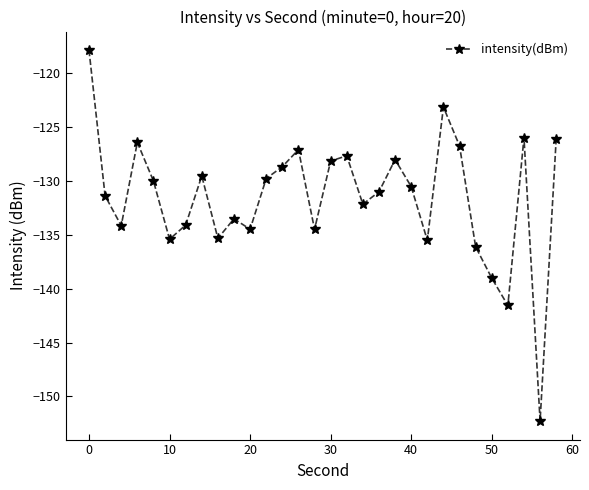

What is the sum of all values?

-3946.0